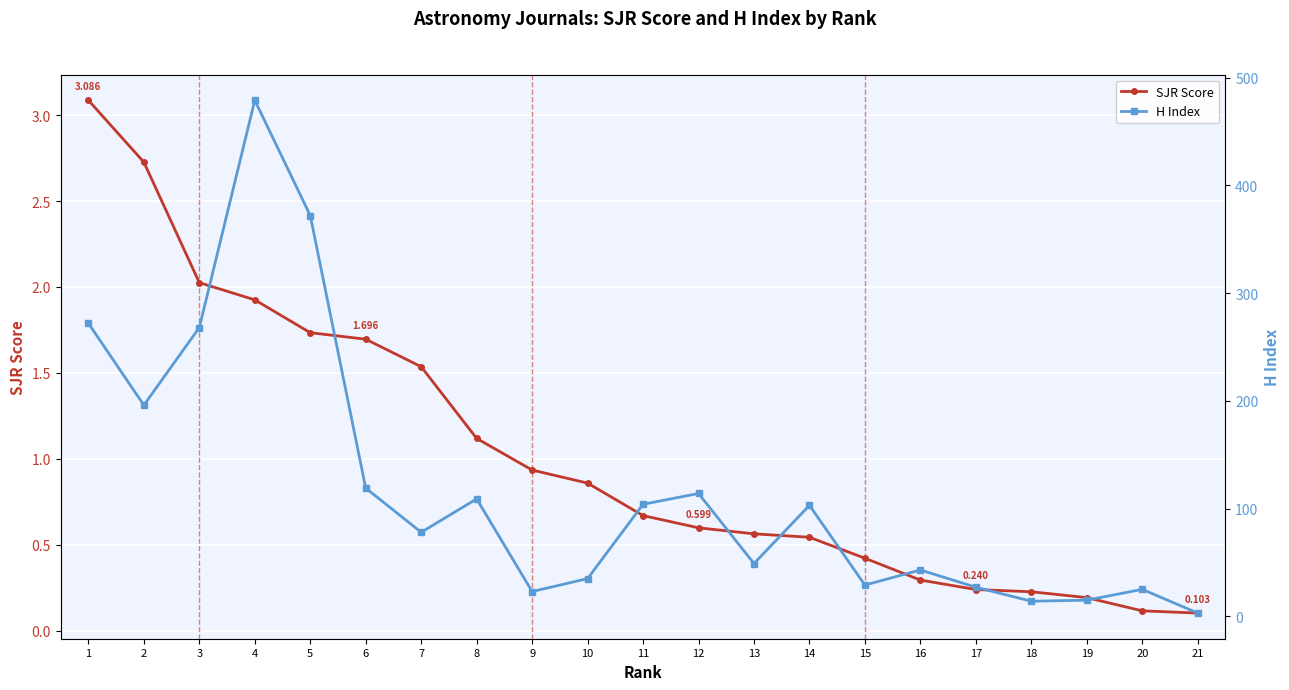

At which label is SJR Score closest to 1?

9